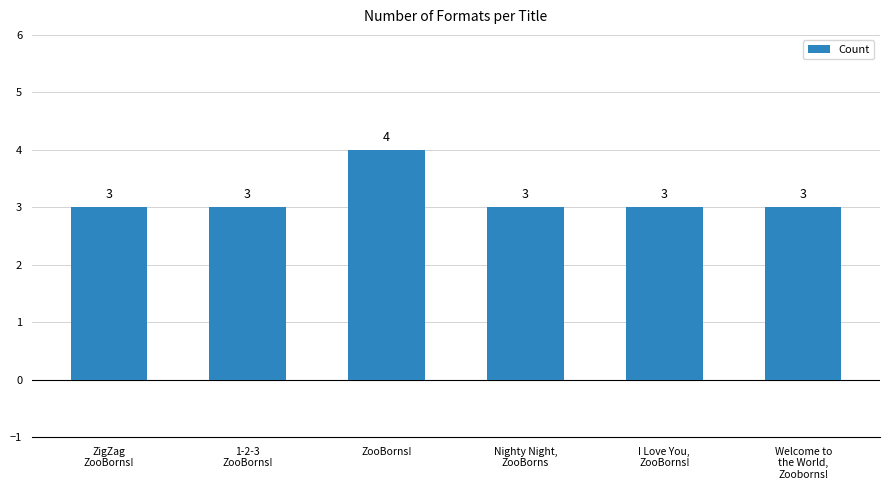

What is the greatest value displayed?

4